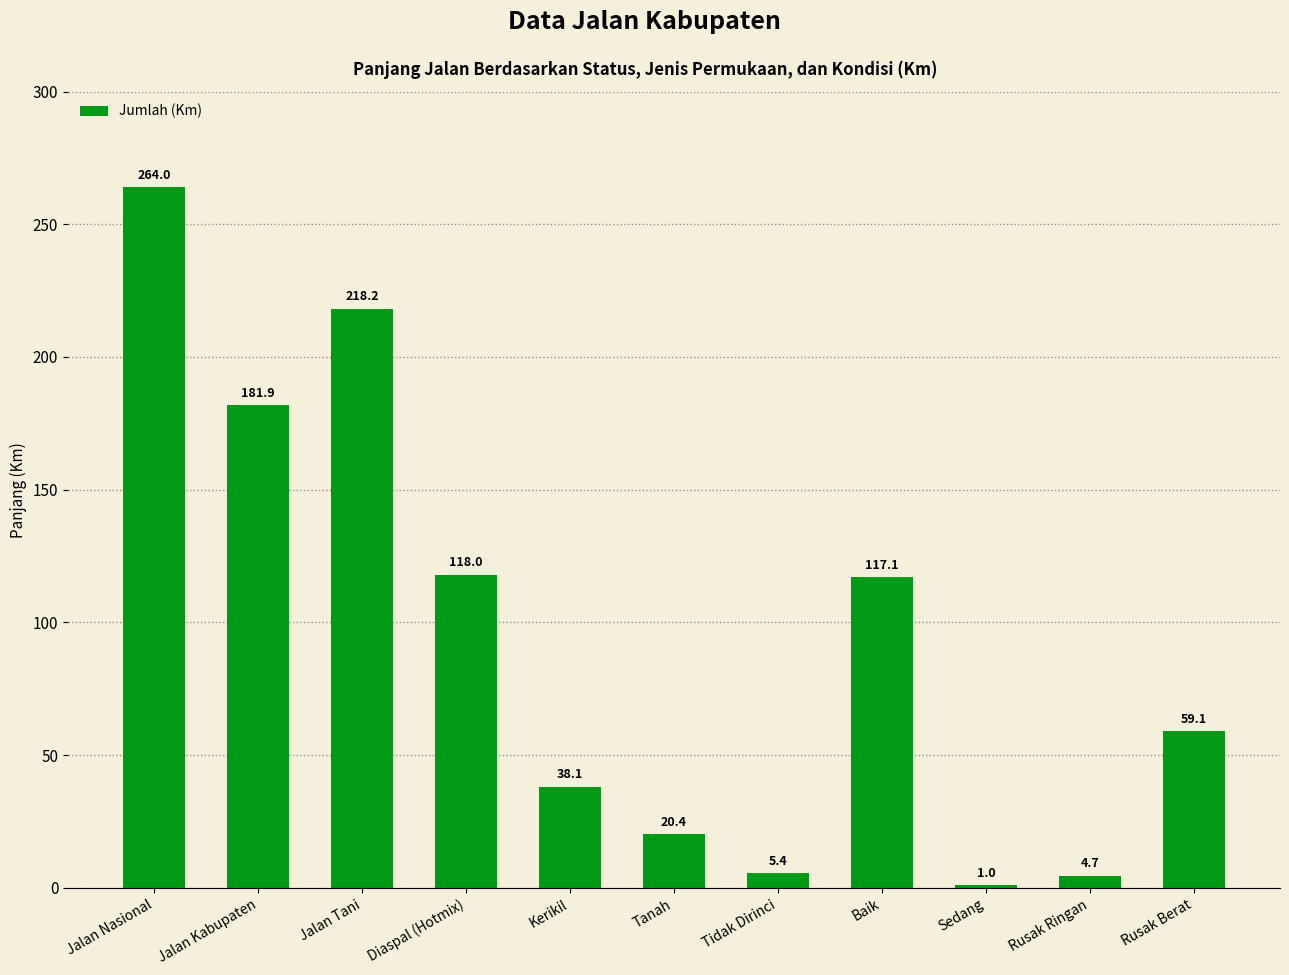

Does the chart contain any negative values?

No